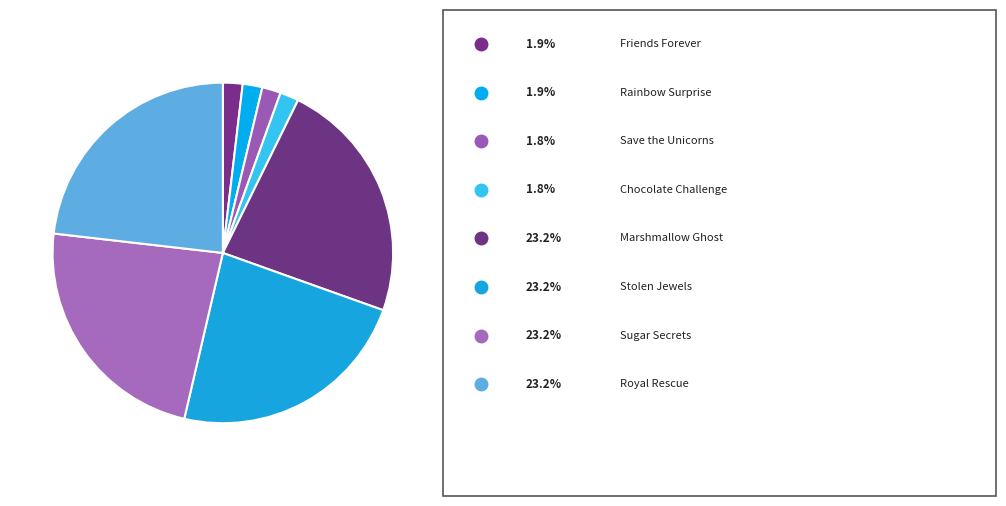

Count the number of slices in the pie.

8